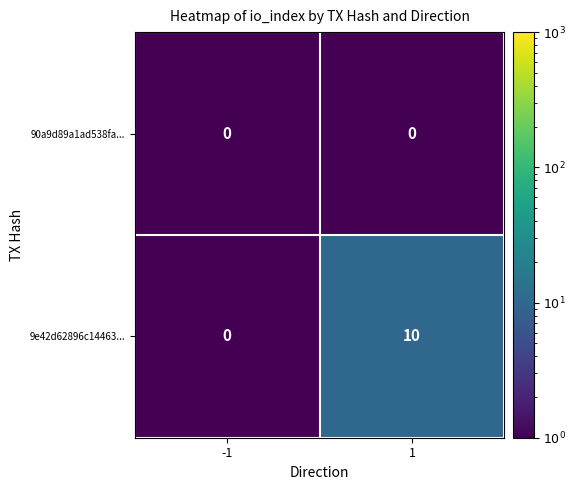

At which category is the sum across all series the highest?

1